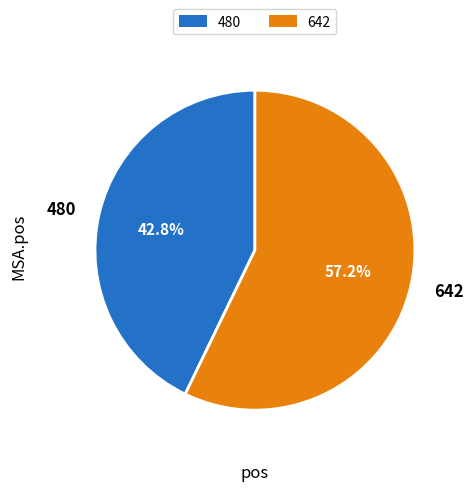

What percentage is the 480 slice, to the nearest percent?

43%